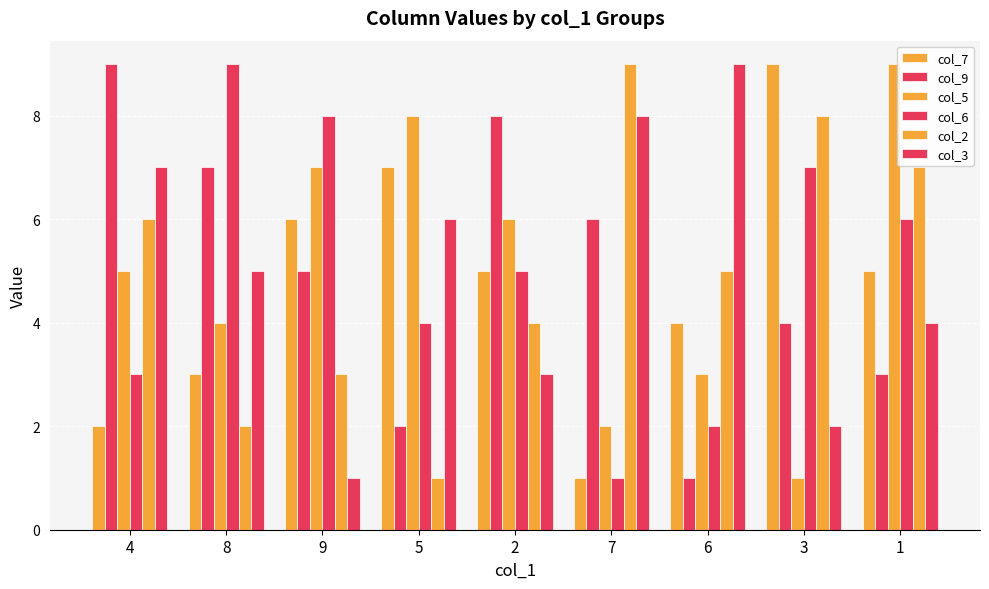

List the series in order of their peak value, highest first.

col_7, col_9, col_5, col_6, col_2, col_3